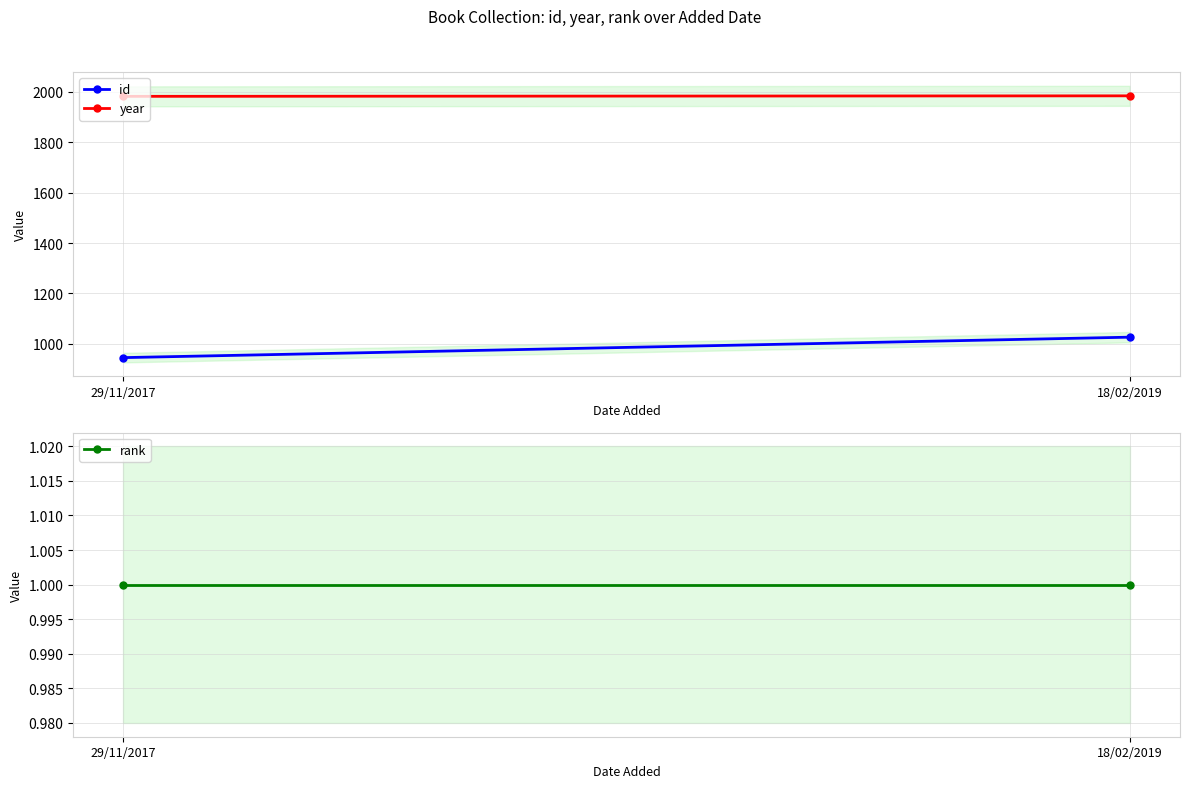

How many categories are shown in the chart?

2